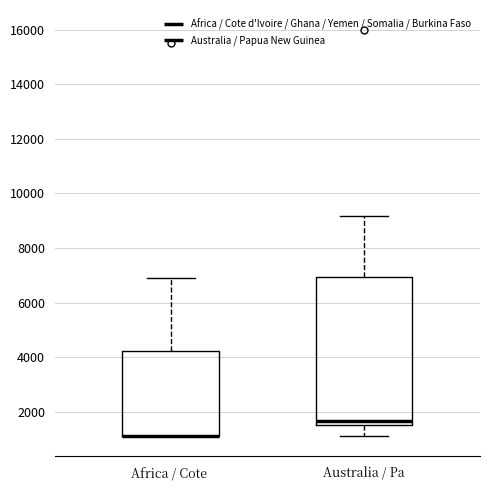

Reading left to right, transcribe this box plot: for each box, give where its median line is, the range the box spans, and where its two whiskers end, as read against the y-axis. The values are not printed on the chart, so give them approximately, as read against the axis.

Africa / Cote: median 1200 (drawn on the box's lower edge), box 1200 to 4200, whiskers 1200 to 7000
Australia / Pa: median 1600 (just above the box's lower edge), box 1600 to 7000, whiskers 1200 to 9200